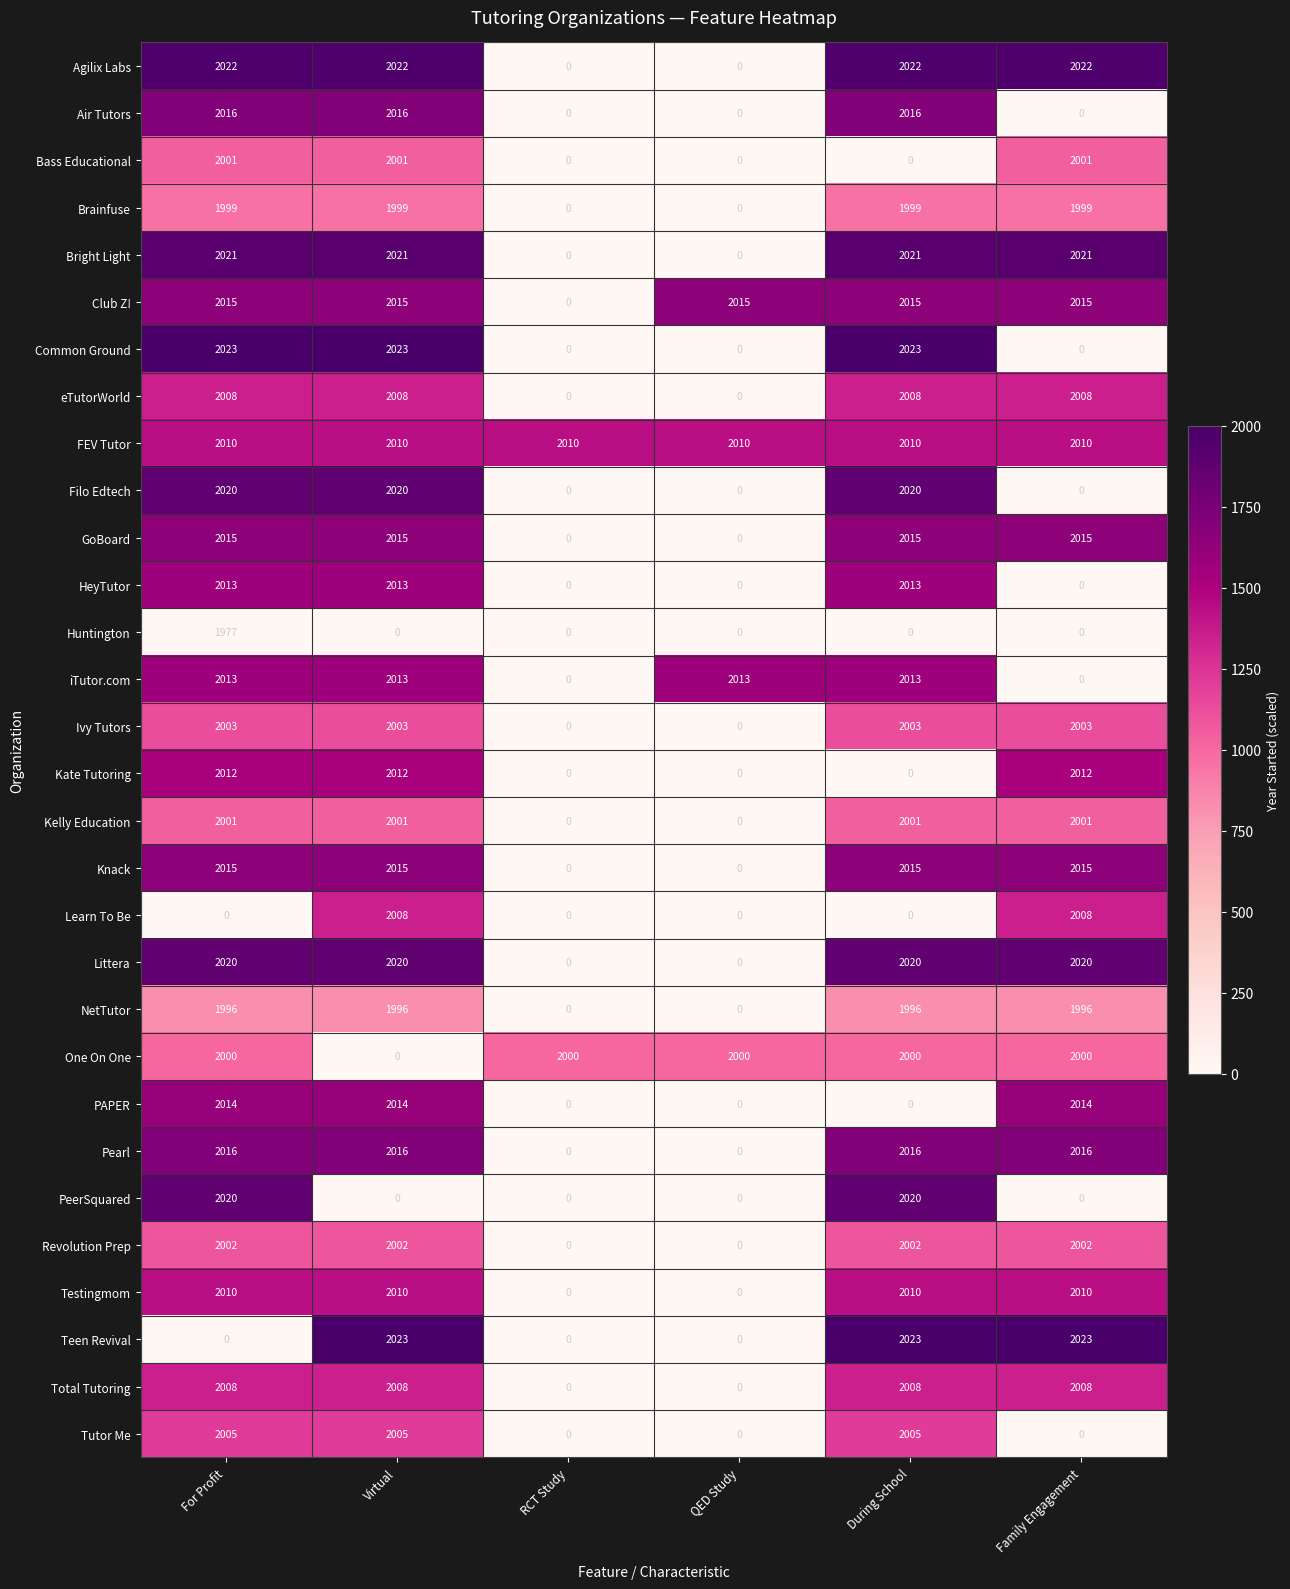

At how many categories does at least one series exceed 157?

6